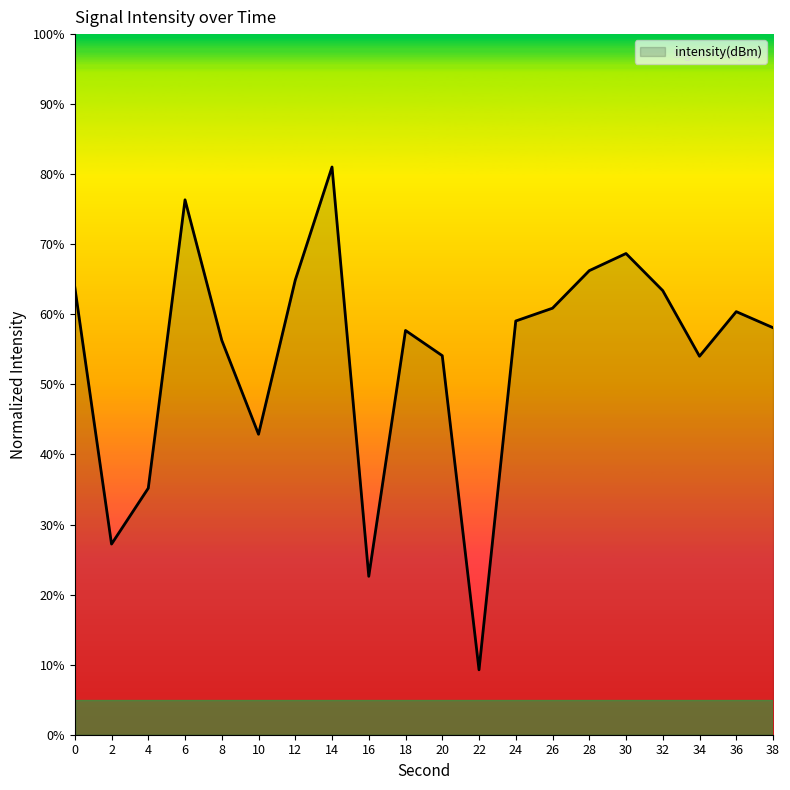

Count the number of values greater than 59.

10